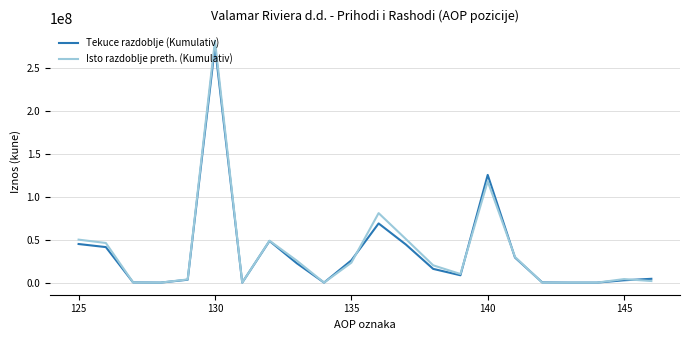

Which series has the largest range (max minus min)?

Isto razdoblje preth. (Kumulativ)